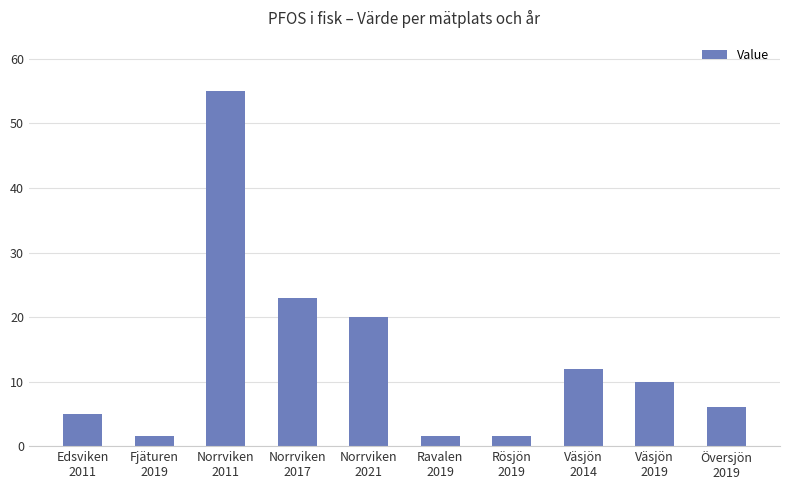

The value at Edsviken
2011 is 5.0. True or false?

True